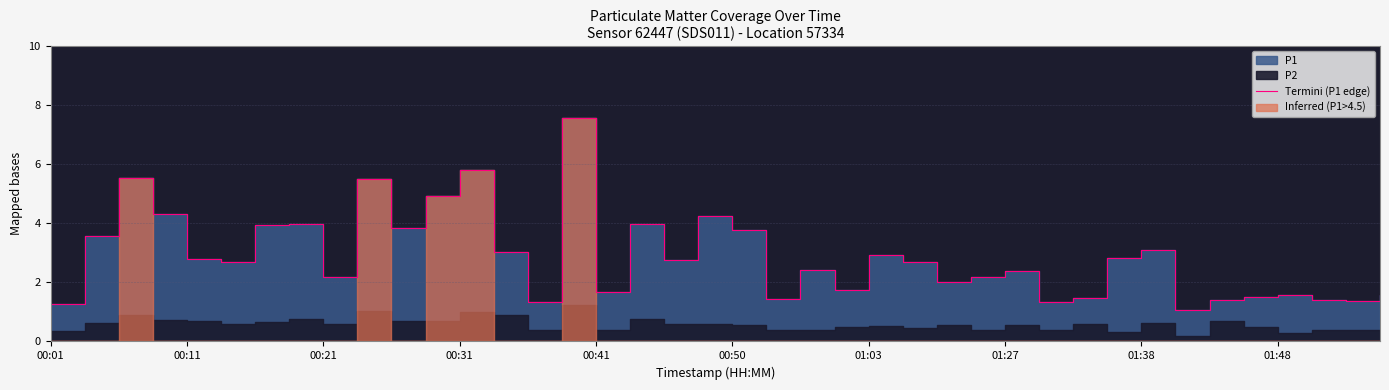

How many points are lower than both their immediate neighbors (excluding endpoints)?

12